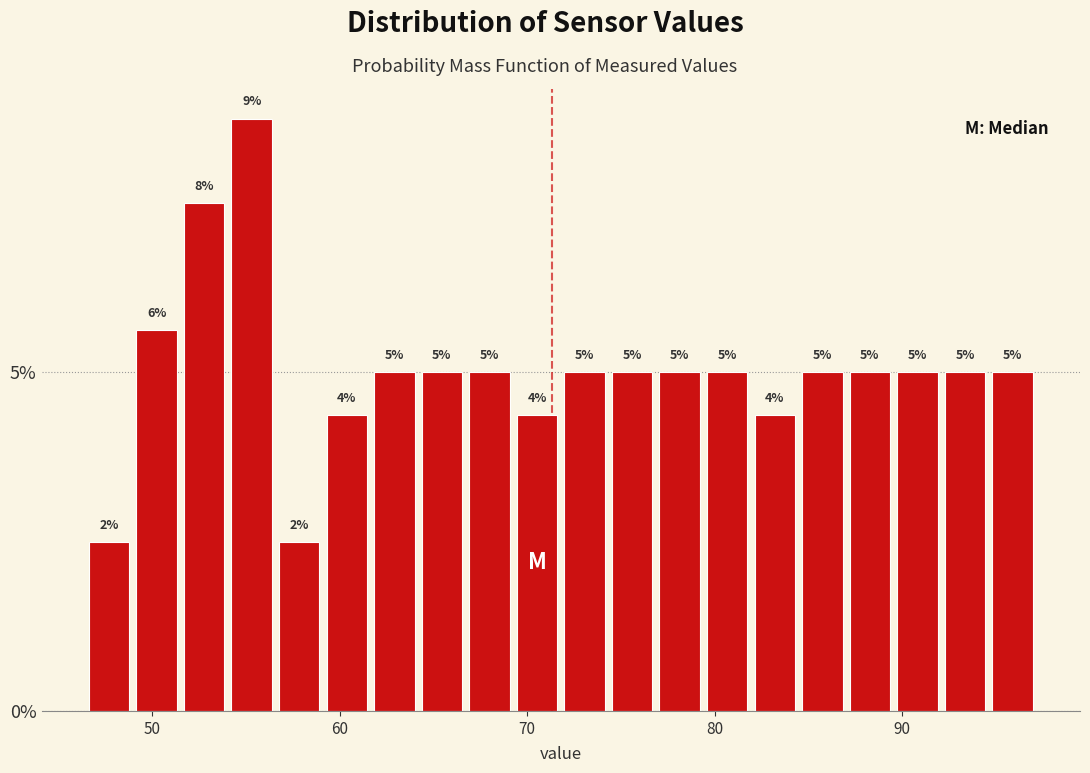

Read against the x-axis, roughly where is the centre of the tallest bar?

55